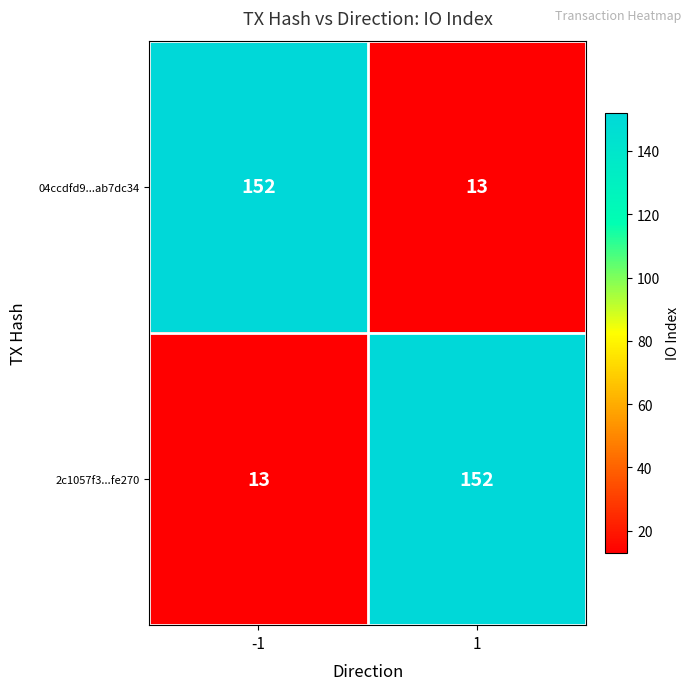

What is the difference between the 2c1057f3...fe270 values at -1 and 1?

139